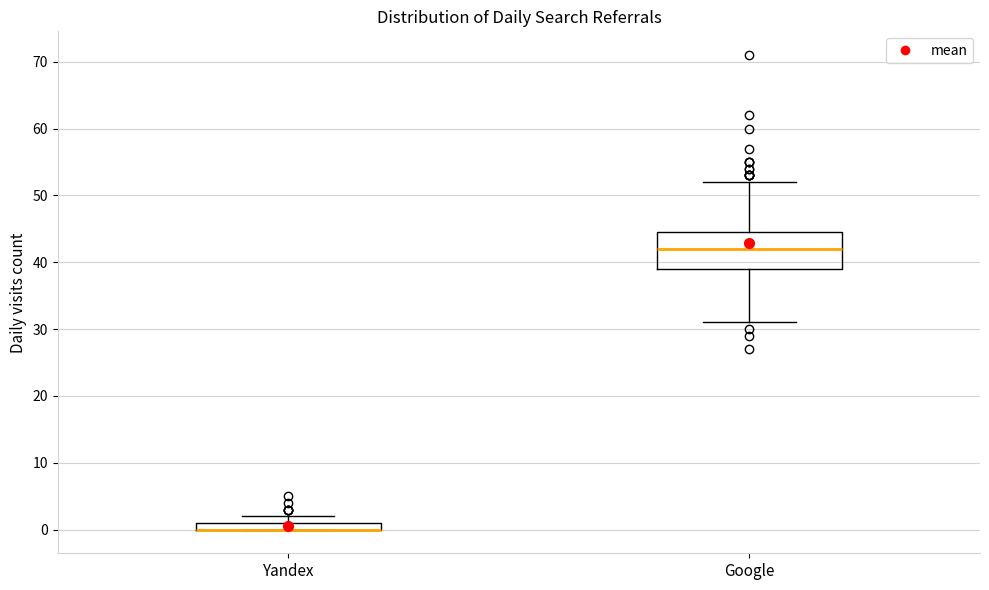

Comparing the boxes themselves (not the whiskers), which one is the tallest?

Google